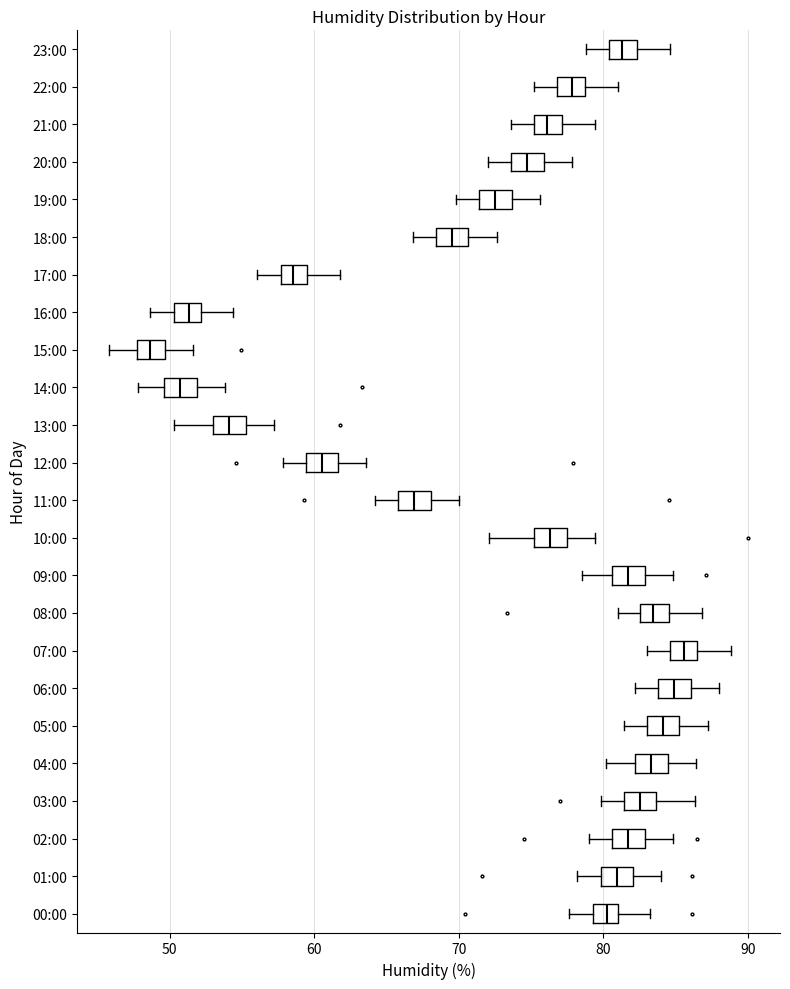

Reading bottom to top, read every box against the x-axis: the position of its median line, the range the box covers, and the ends of its whiskers. The values are not printed on the chart, so give them approximately, as read against the axis.

00:00: median 80, box 79 to 81, whiskers 78 to 83
01:00: median 81, box 80 to 82, whiskers 78 to 84
02:00: median 82, box 81 to 83, whiskers 79 to 85
03:00: median 83, box 81 to 84, whiskers 80 to 86
04:00: median 83, box 82 to 84, whiskers 80 to 86
05:00: median 84, box 83 to 85, whiskers 81 to 87
06:00: median 85, box 84 to 86, whiskers 82 to 88
07:00: median 86, box 85 to 87, whiskers 83 to 89
08:00: median 83 (inside the box), box 83 to 85, whiskers 81 to 87
09:00: median 82, box 81 to 83, whiskers 79 to 85
10:00: median 76, box 75 to 77, whiskers 72 to 79
11:00: median 67, box 66 to 68, whiskers 64 to 70
12:00: median 61, box 59 to 62, whiskers 58 to 64
13:00: median 54, box 53 to 55, whiskers 50 to 57
14:00: median 51, box 50 to 52, whiskers 48 to 54
15:00: median 49, box 48 to 50, whiskers 46 to 52
16:00: median 51, box 50 to 52, whiskers 49 to 54
17:00: median 59, box 58 to 60, whiskers 56 to 62
18:00: median 70, box 68 to 71, whiskers 67 to 73
19:00: median 73, box 71 to 74, whiskers 70 to 76
20:00: median 75, box 74 to 76, whiskers 72 to 78
21:00: median 76, box 75 to 77, whiskers 74 to 79
22:00: median 78, box 77 to 79, whiskers 75 to 81
23:00: median 81, box 80 to 82, whiskers 79 to 85